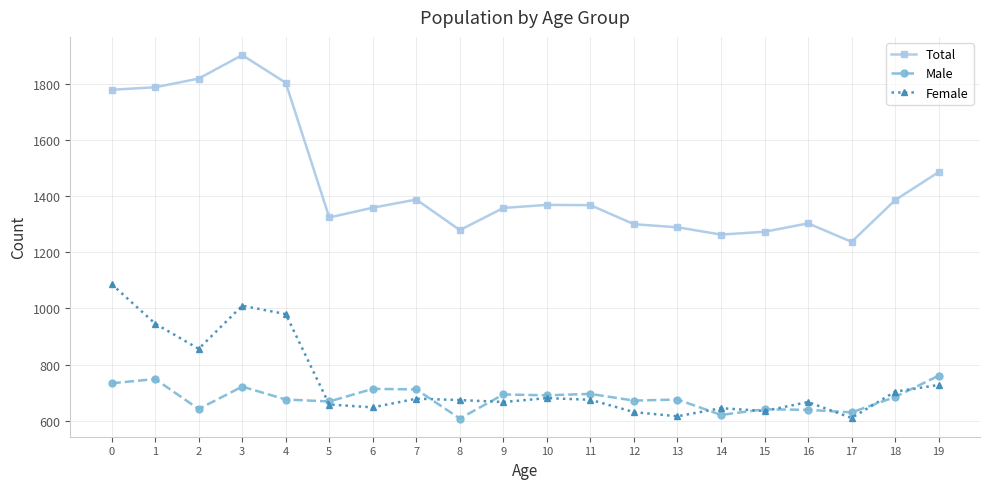

True or false: Total and Female intersect in this chart.

False